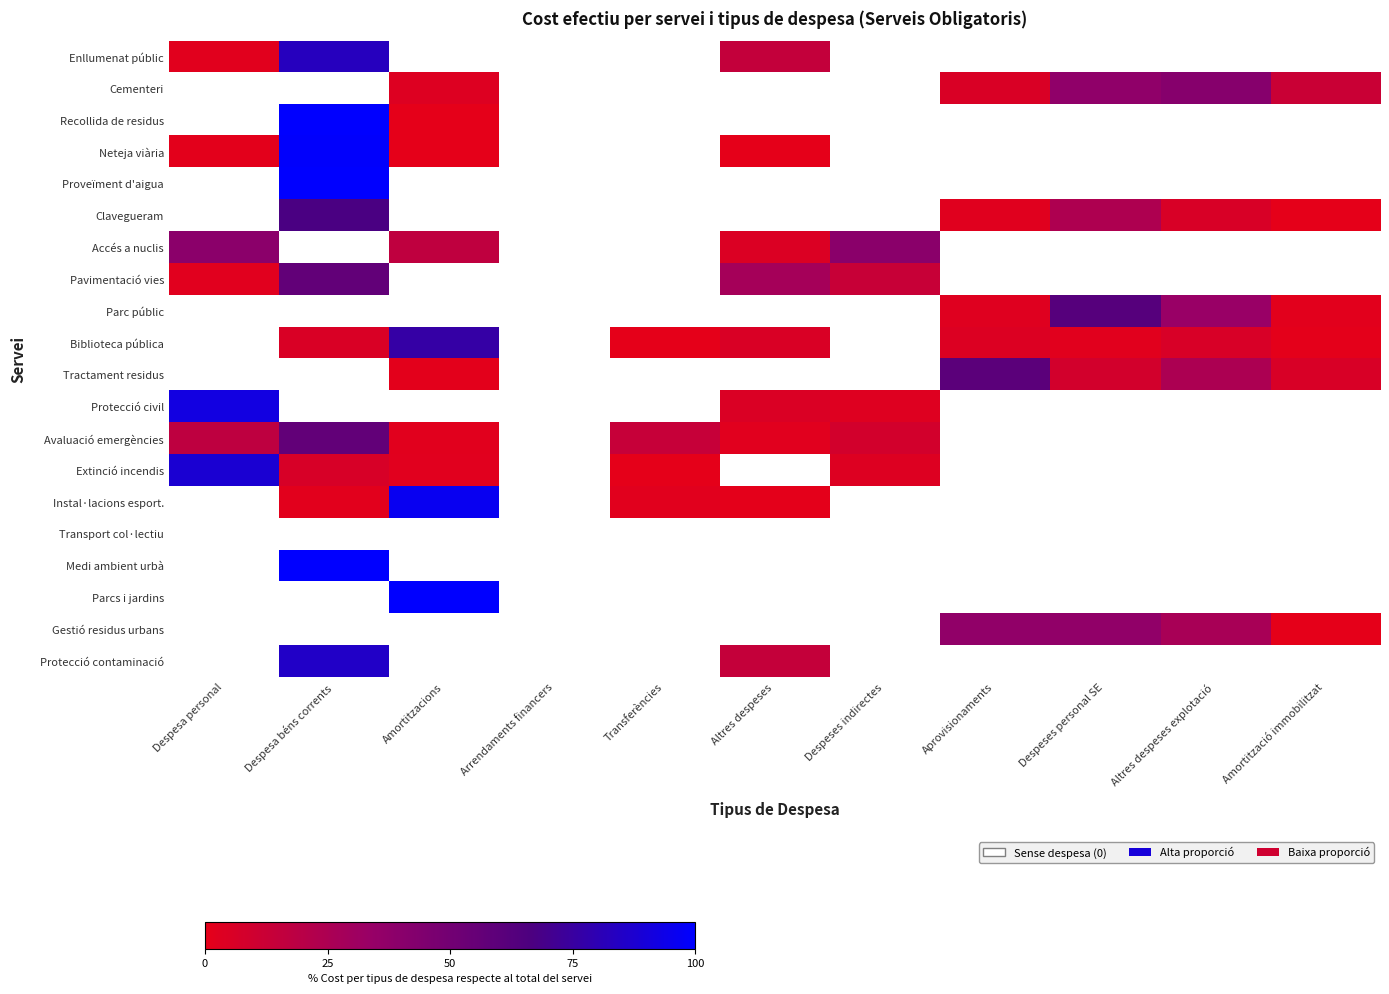

At how many categories does at least one series exceed 98?

2